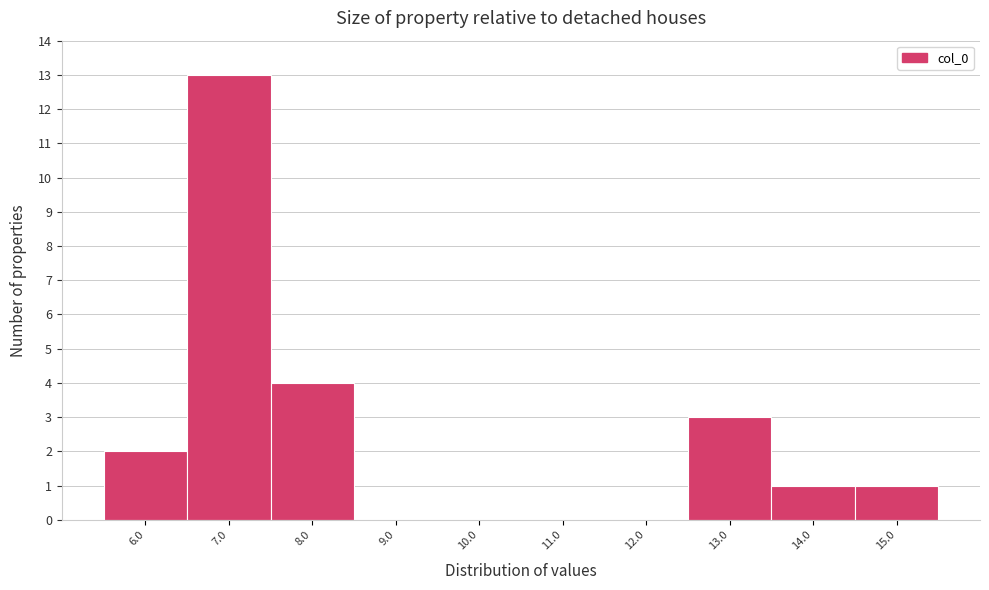

Reading left to right, list every bar in this chart as the range it spans on the x-axis followed by its height. The values are not printed on the chart, so give them approximately, as read against the axis.

5.5 to 6.5: 2
6.5 to 7.5: 13
7.5 to 8.5: 4
8.5 to 9.5: 0
9.5 to 10.5: 0
10.5 to 11.5: 0
11.5 to 12.5: 0
12.5 to 13.5: 3
13.5 to 14.5: 1
14.5 to 15.5: 1